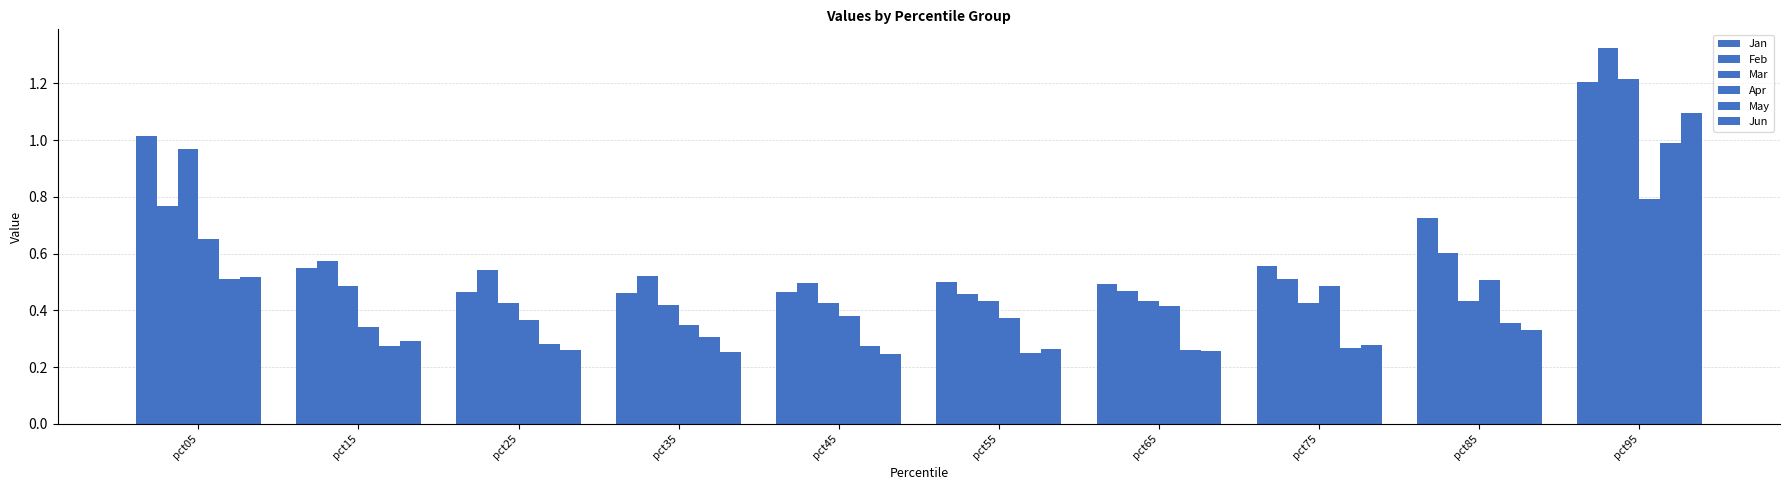

Which category has the highest value in the Feb series?

pct95